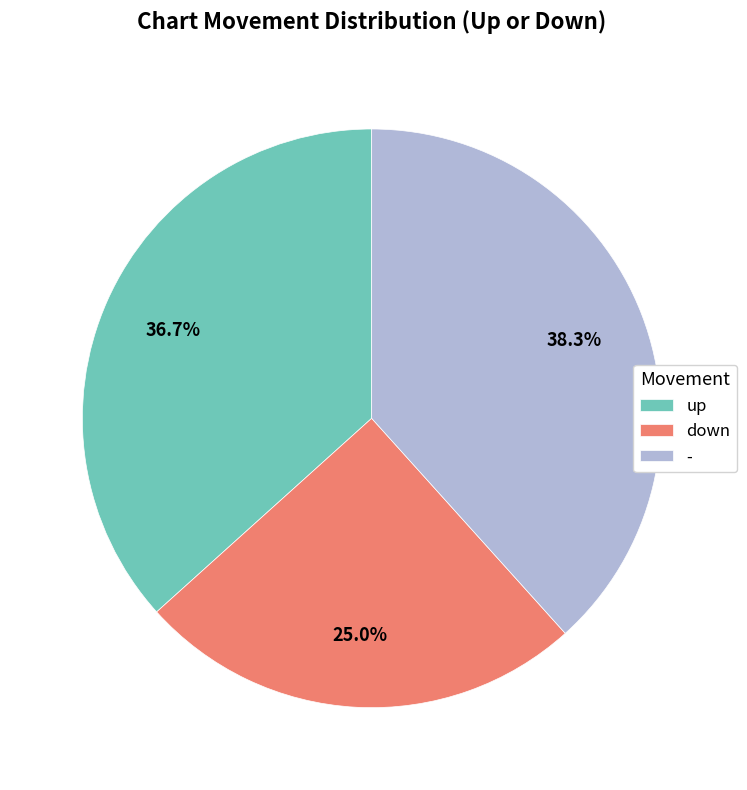

Count the number of slices in the pie.

3